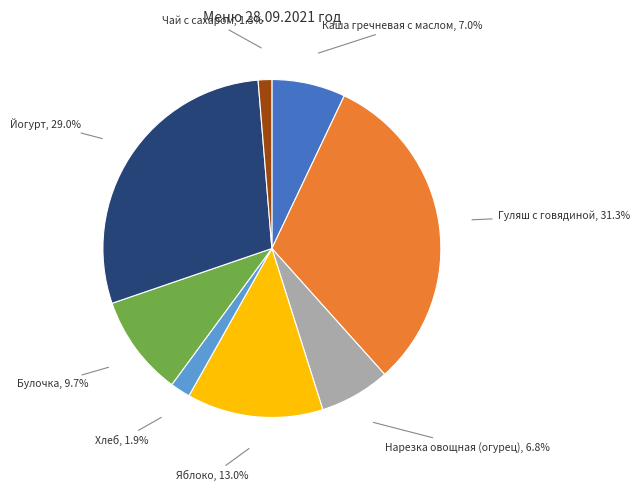

Which has a higher value, Булочка or Хлеб?

Булочка